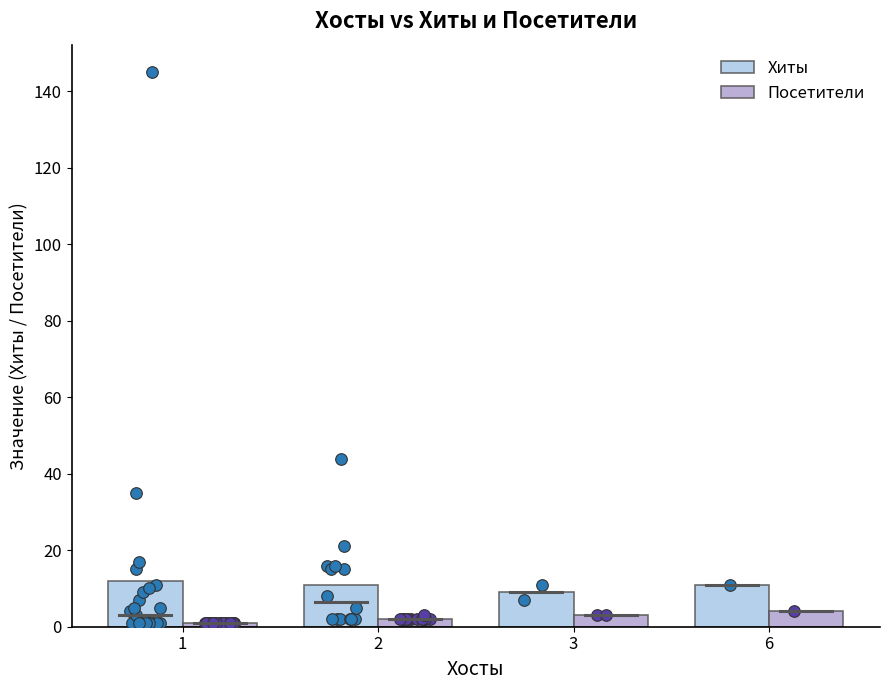

At which category is the sum across all series the highest?

6